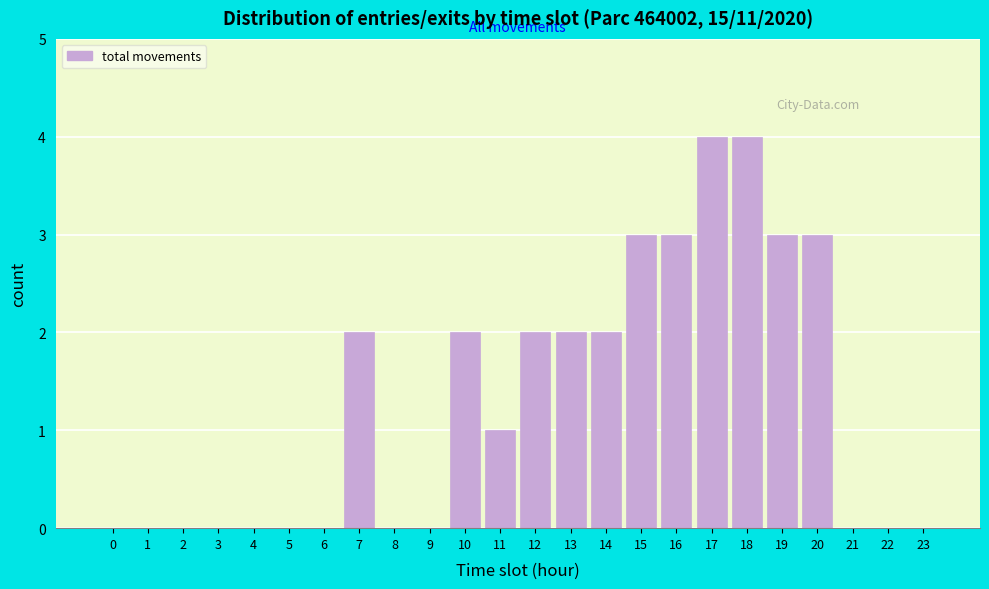

Reading left to right, transcribe all the data shown in this chart.

0=0	1=0	2=0	3=0	4=0	5=0	6=0	7=2	8=0	9=0	10=2	11=1	12=2	13=2	14=2	15=3	16=3	17=4	18=4	19=3	20=3	21=0	22=0	23=0